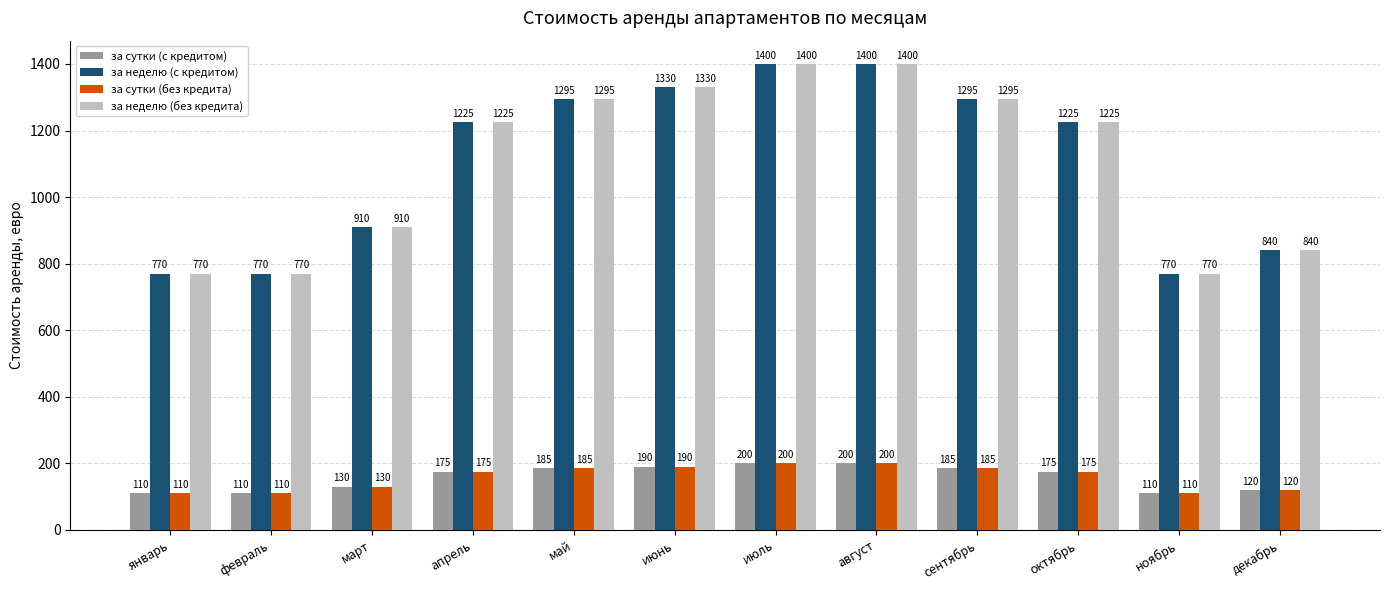

What is the spread (max minus min) of values at январь?

660